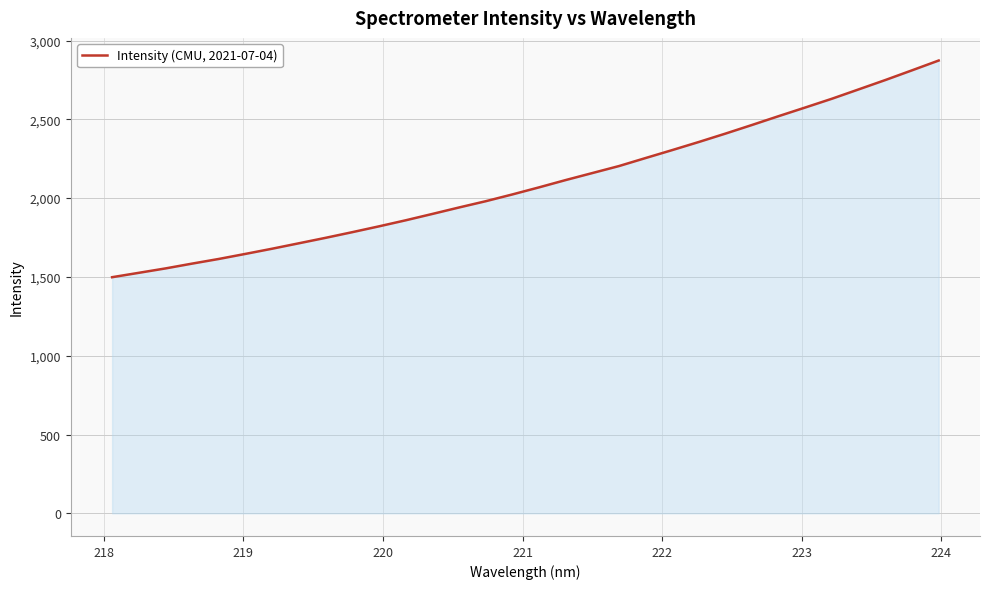

What is the smallest value displayed?

1498.2